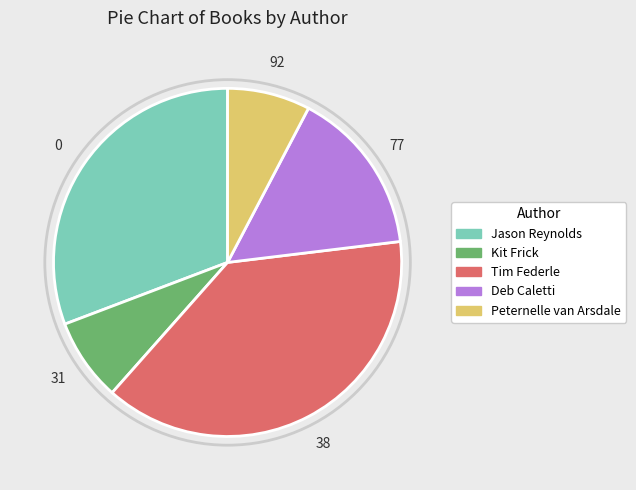

True or false: Jason Reynolds accounts for 31% of the total.

True